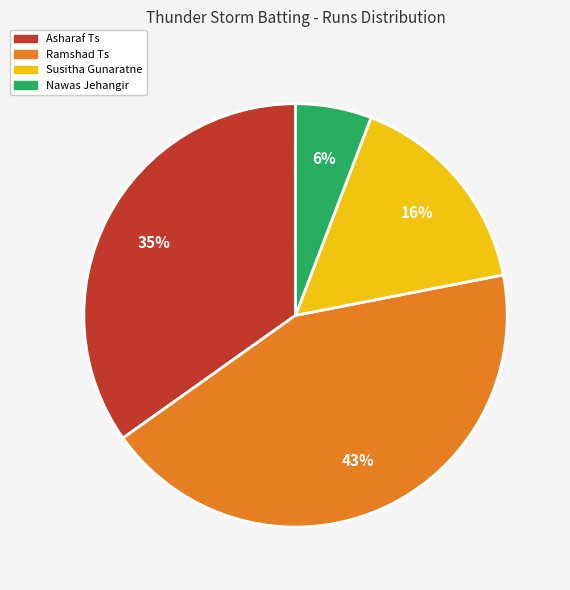

Is there any slice that represents more than half of the pie?

No